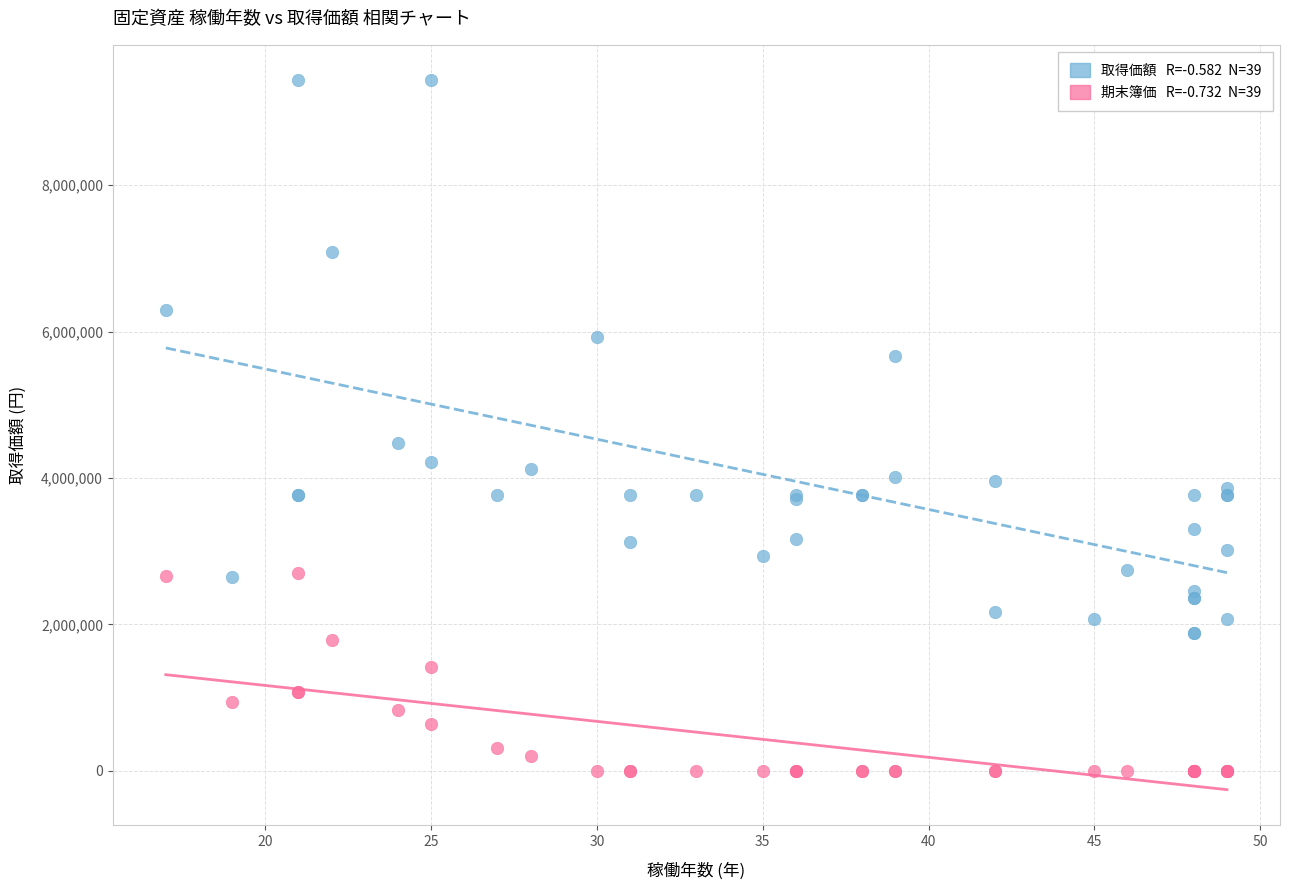

Across all series, what Y value is closest to 4717400?

4476150